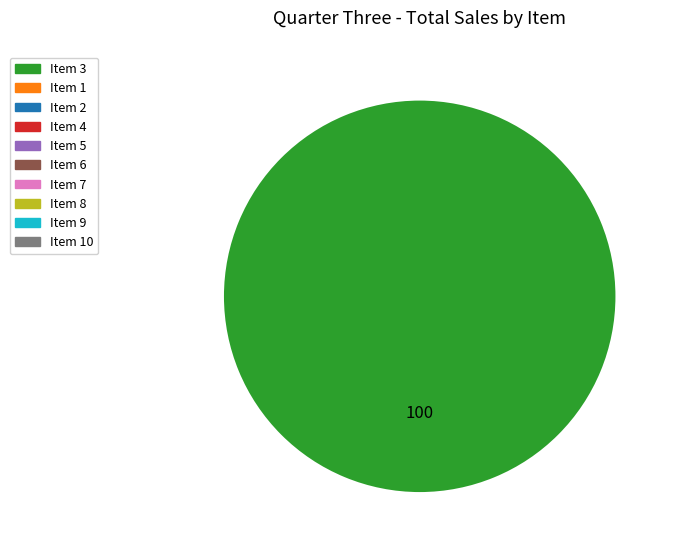

Is there a majority slice in this chart?

Yes